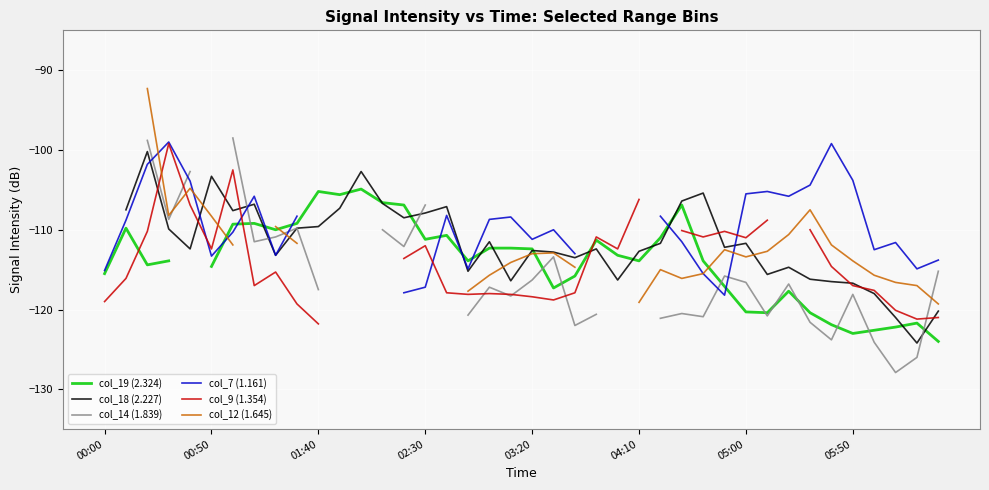

True or false: col_14 (1.839) has a value of -110.0 at 13.

True